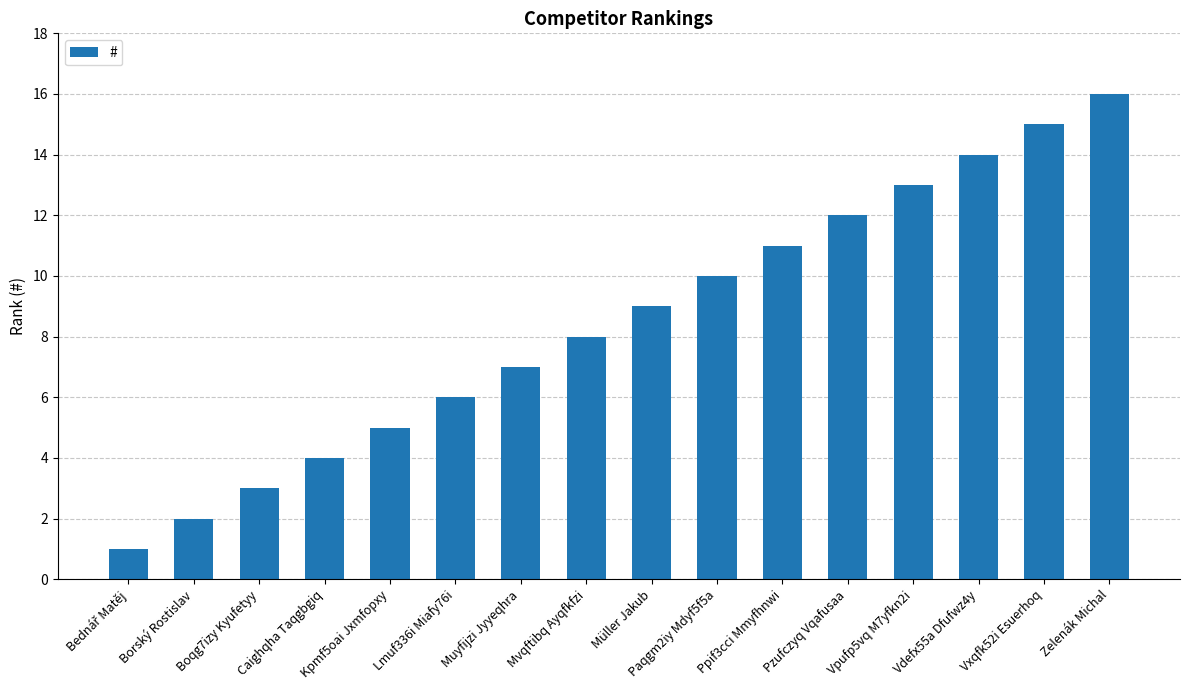

What is the change in value from Mvqftibq Ayqfkfzi to Vdefx55a Dfufwz4y?

+6